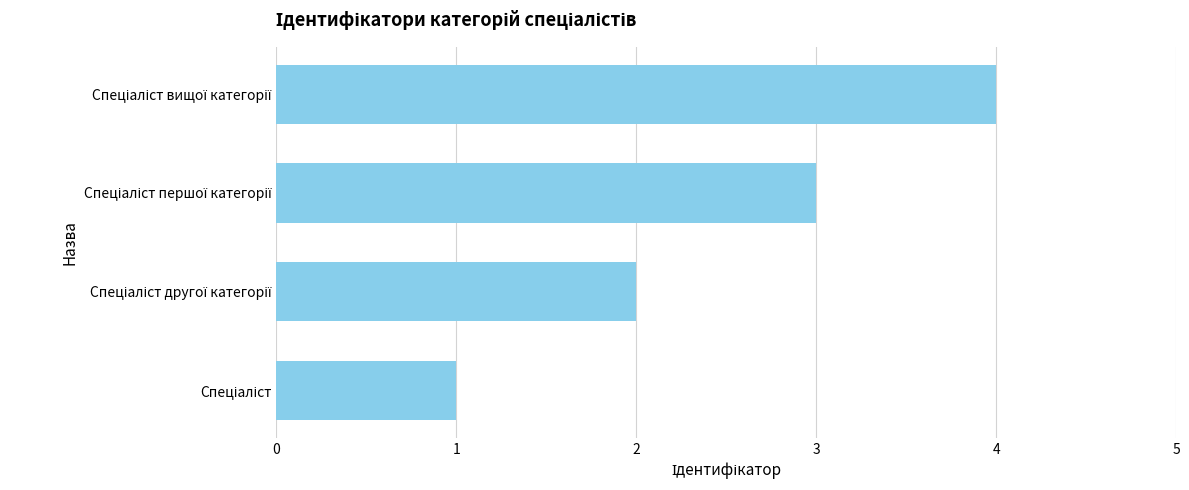

What is the difference between the maximum and minimum values?

3